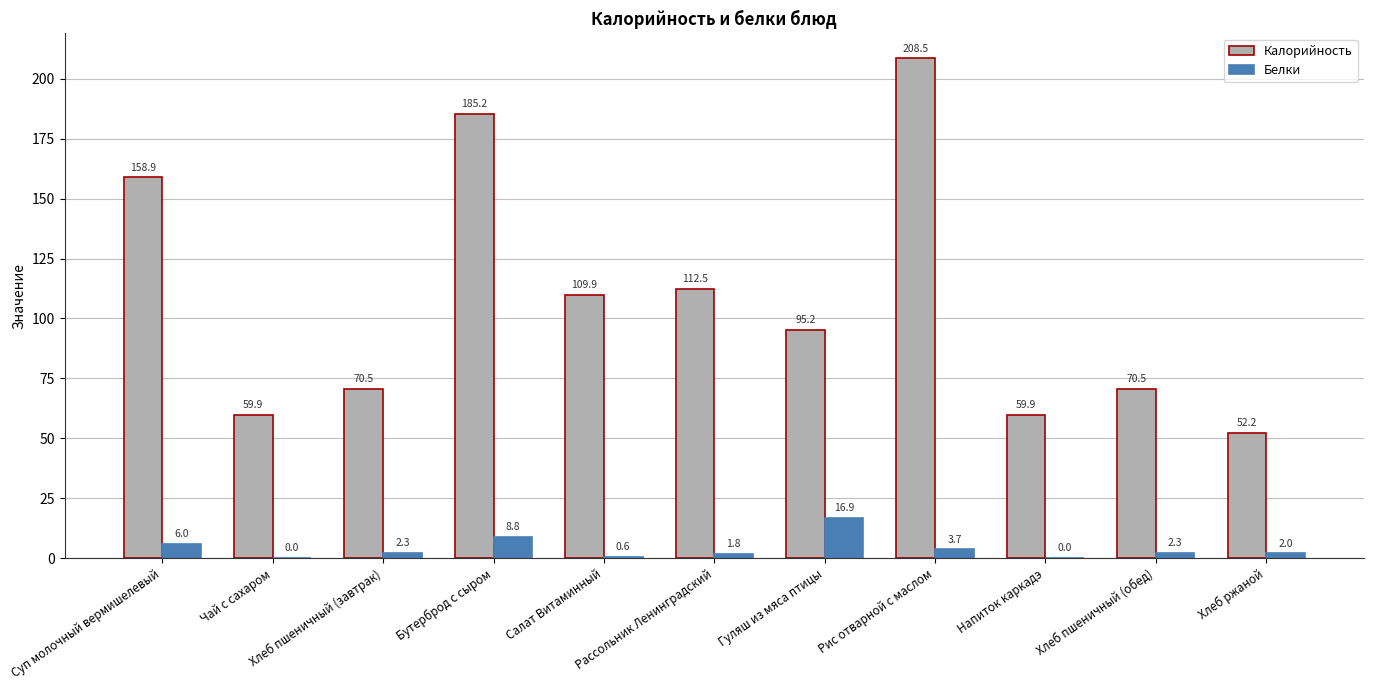

How many categories are shown in the chart?

11